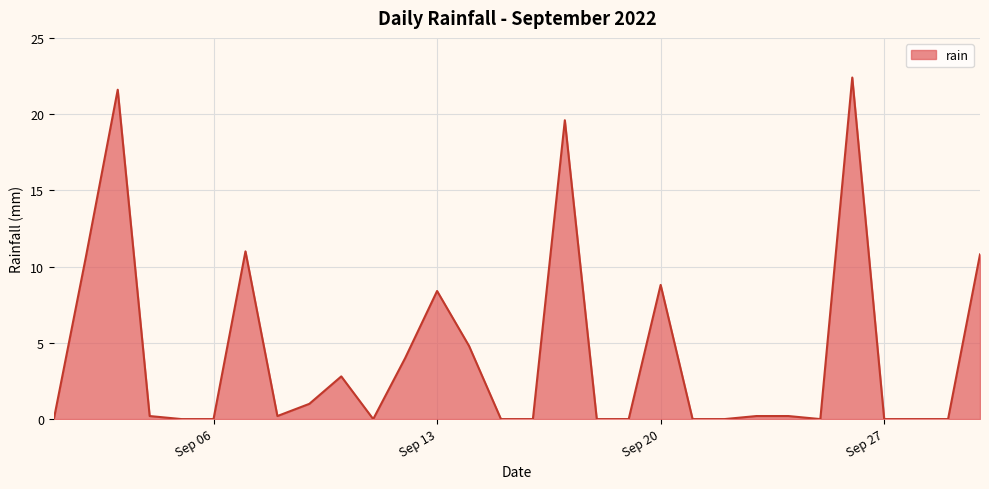

Reading left to right, transcribe all the data shown in this chart.

0.0	10.6	21.6	0.2	0.0	0.0	11.0	0.2	1.0	2.8	0.0	4.0	8.4	4.8	0.0	0.0	19.6	0.0	0.0	8.8	0.0	0.0	0.2	0.2	0.0	22.4	0.0	0.0	0.0	10.8